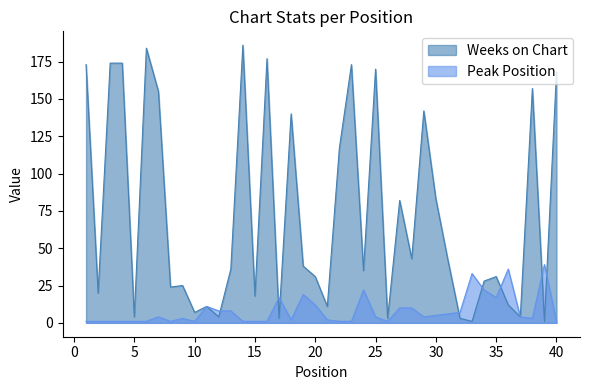

What are all the series names shown in the legend?

Weeks on Chart, Peak Position